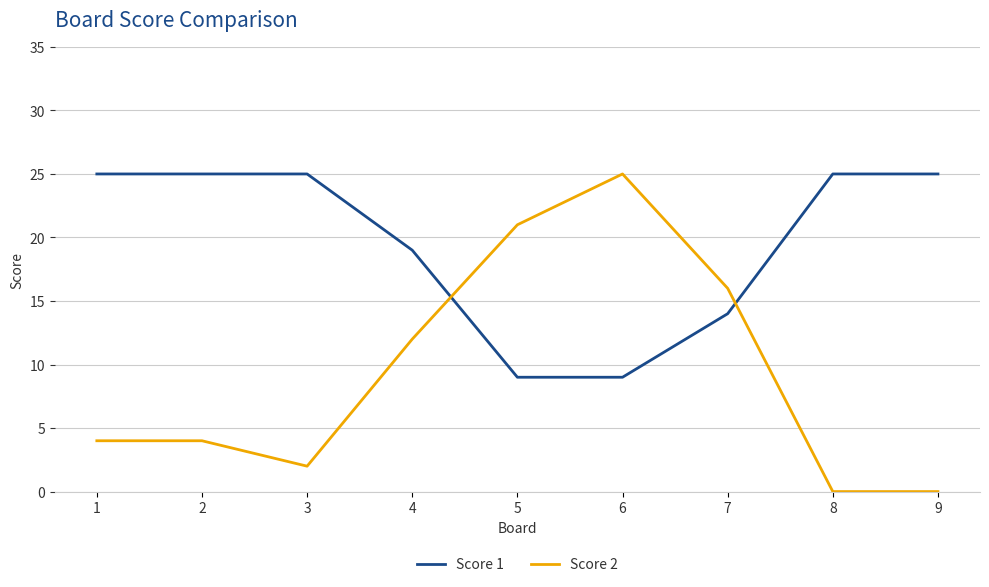

What is the difference between the second highest and second lowest values in the Score 1 series?

16